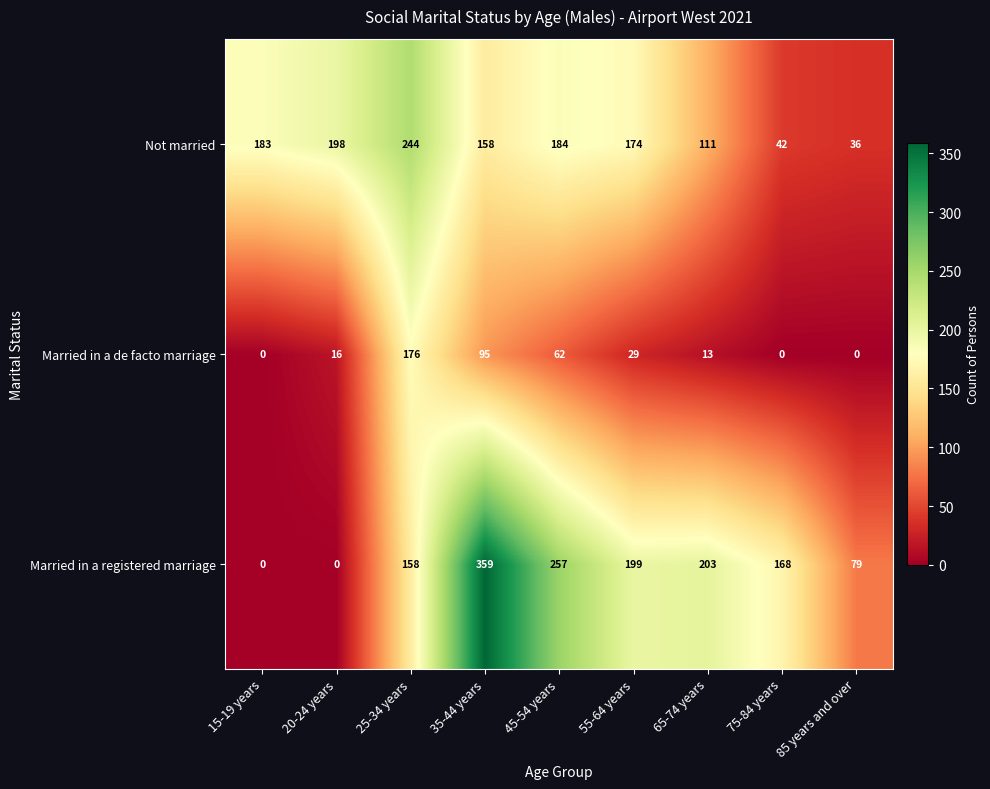

Is it true that Not married equals 111 at 65-74 years?

True